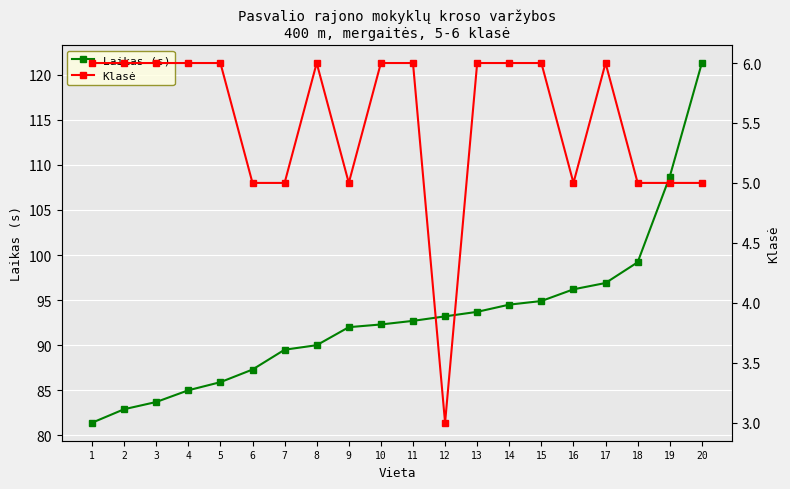

How many interior local peaks does the Klasė series have?

2